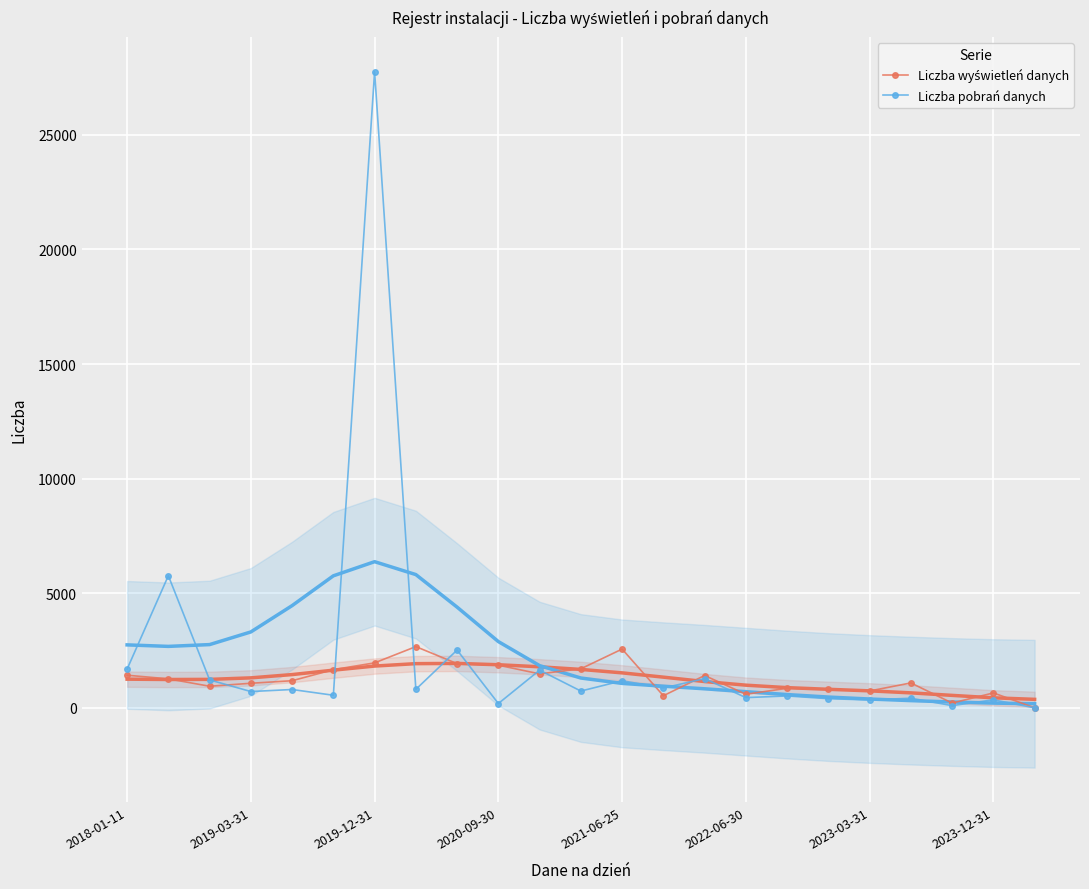

What is the value of the Liczba pobrań danych point at the 12th from the left?

734